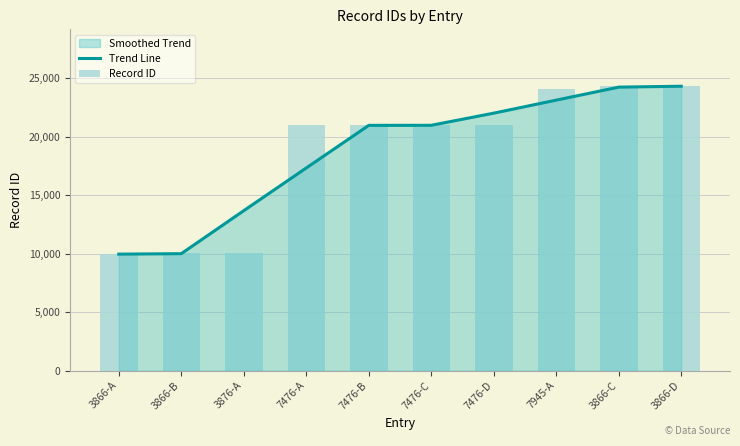

What is the spread (max minus min) of values at 3876-A?

3629